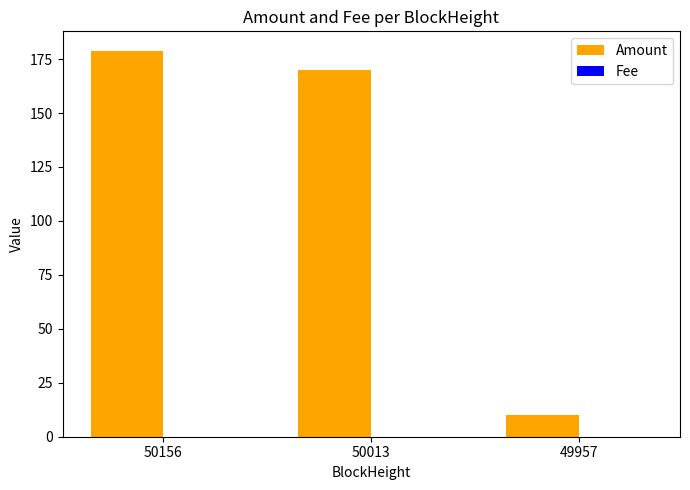

Which series has the largest total across all categories?

Amount